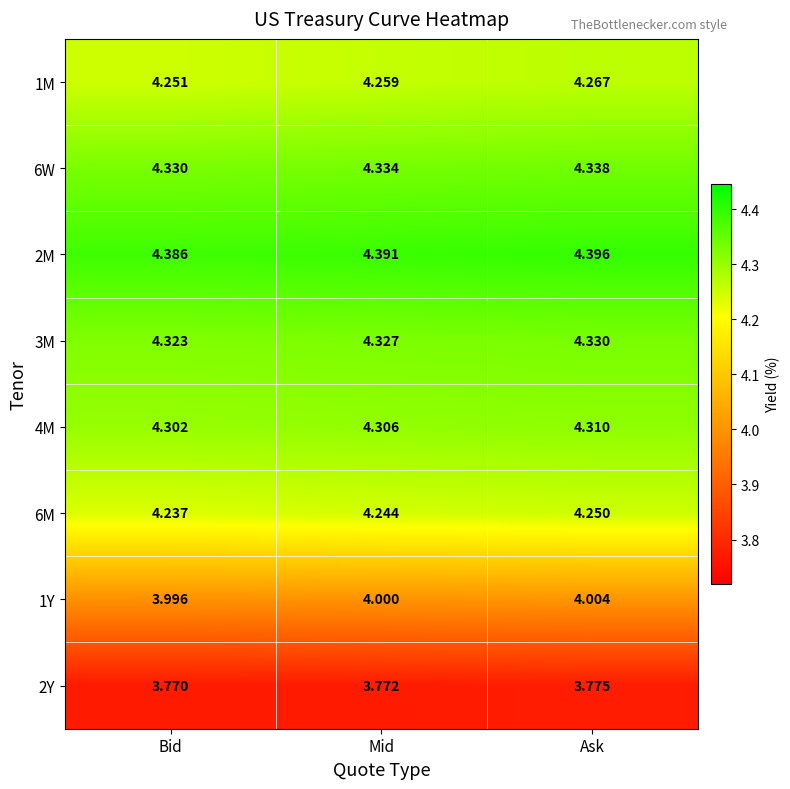

Where is 2M nearest to the value 4?

Bid